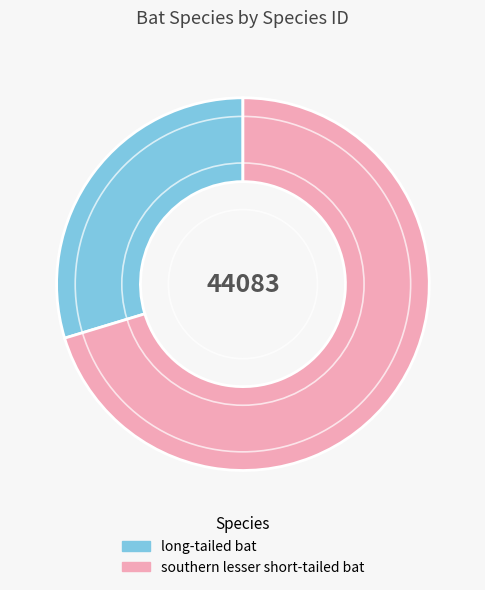

What is the majority slice?

southern lesser short-tailed bat